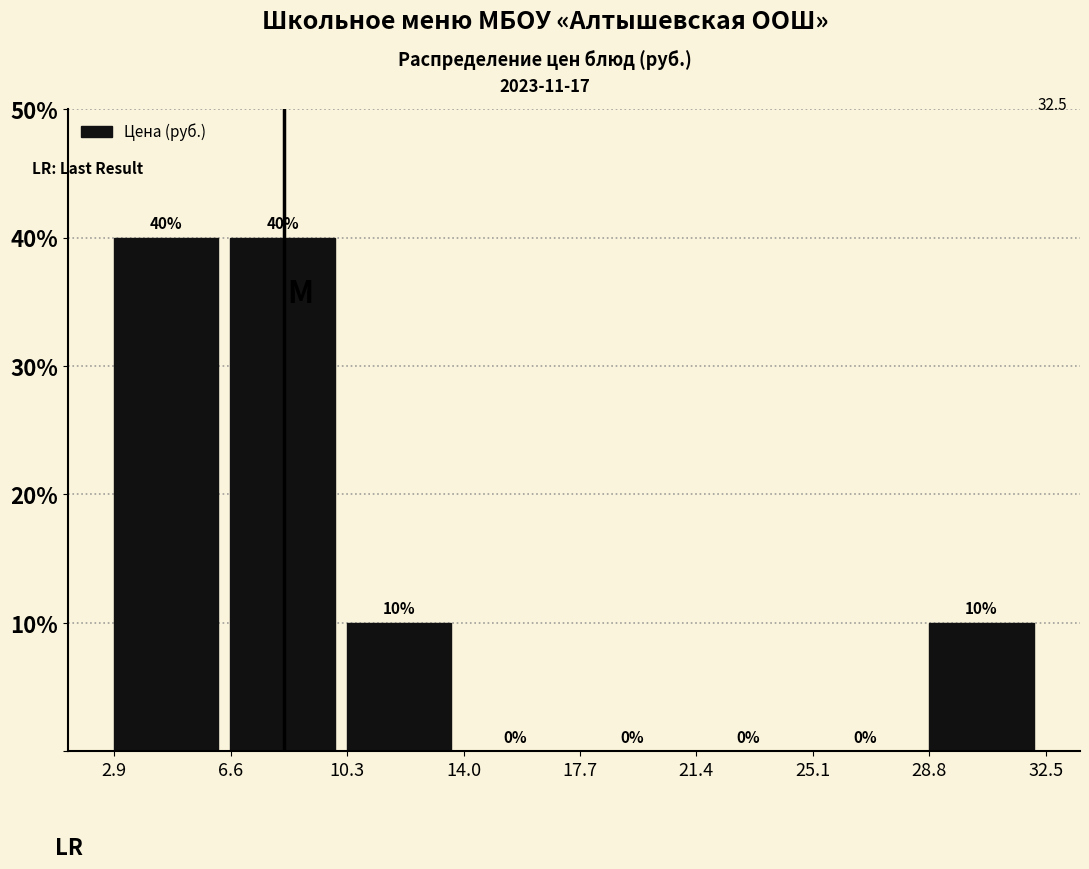

Reading left to right, transcribe this chart: for each bar, give the range it covers on the x-axis and its height. The bar edges are not printed on the chart, so give them approximately, as read against the axis.

3.0 to 6.5: 40.0
6.5 to 10.5: 40.0
10.5 to 14.0: 10.0
14.0 to 17.5: 0.0
17.5 to 21.5: 0.0
21.5 to 25.0: 0.0
25.0 to 29.0: 0.0
29.0 to 32.5: 10.0